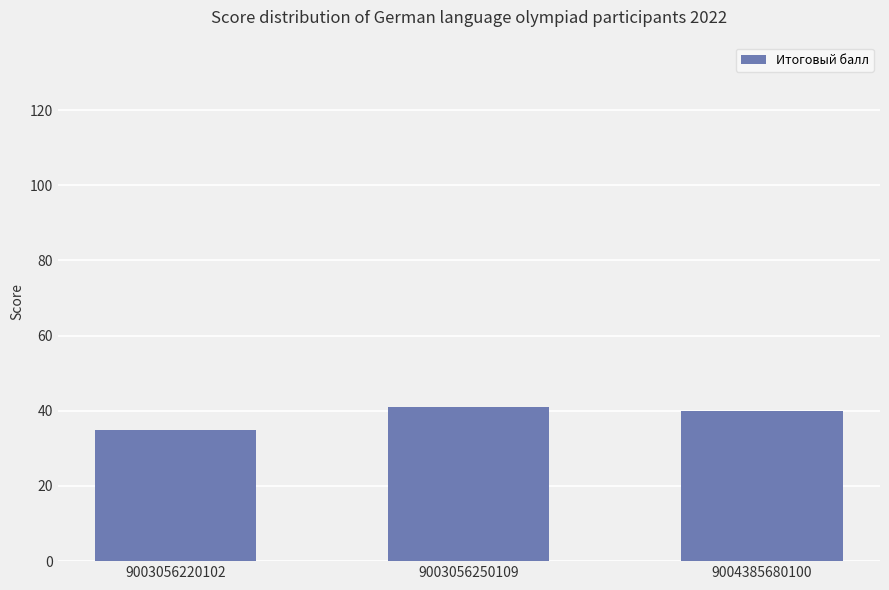

What is the value of the 3rd bar from the left?

40